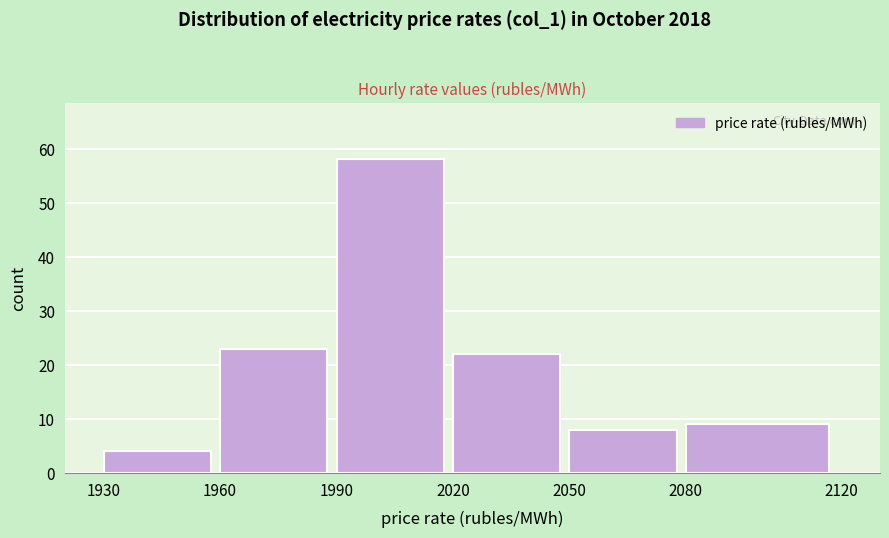

Reading left to right, list every bar in this chart as the range it spans on the x-axis followed by its height. The values are not printed on the chart, so give them approximately, as read against the axis.

1930 to 1960: 4
1960 to 1990: 23
1990 to 2020: 58
2020 to 2050: 22
2050 to 2080: 8
2080 to 2120: 9